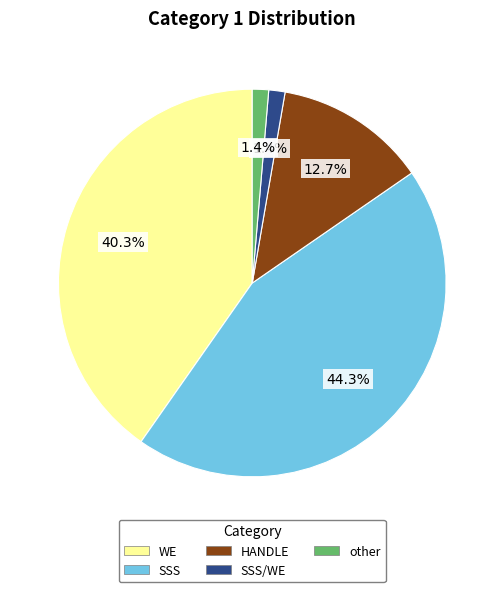

Is there a majority slice in this chart?

No